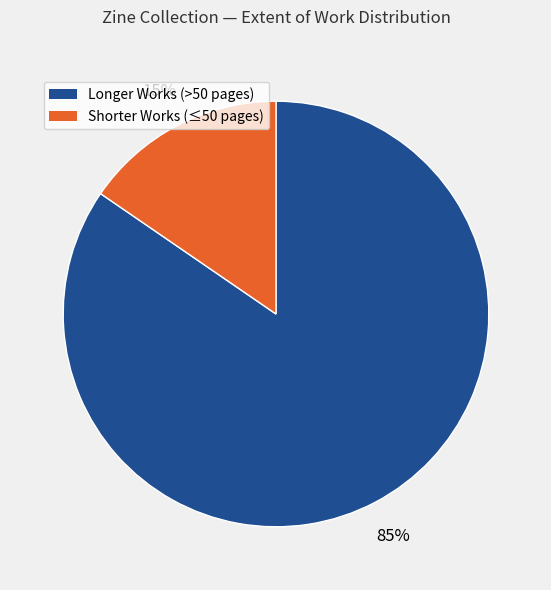

To the nearest percent, what is the average slice percentage?

50%